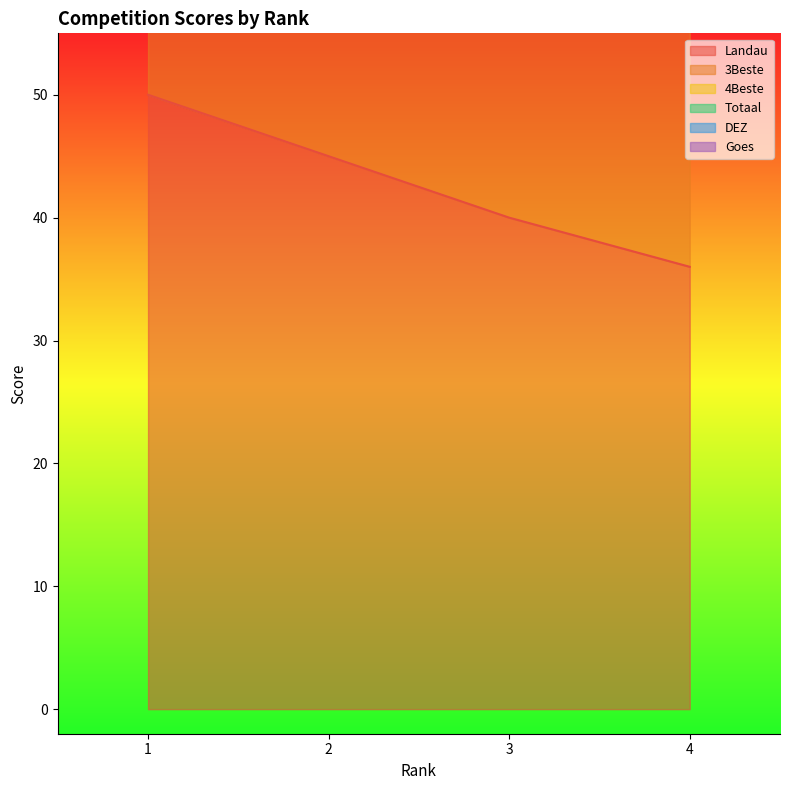

Is it true that Landau equals 72 at 3?

False